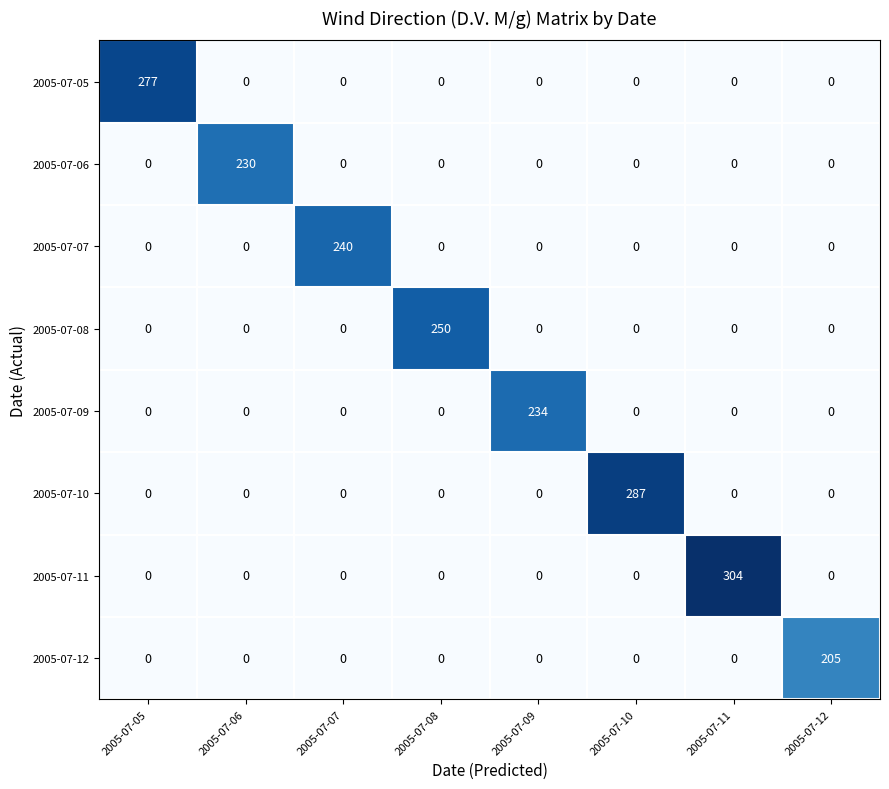

Which series has the largest total across all categories?

2005-07-11